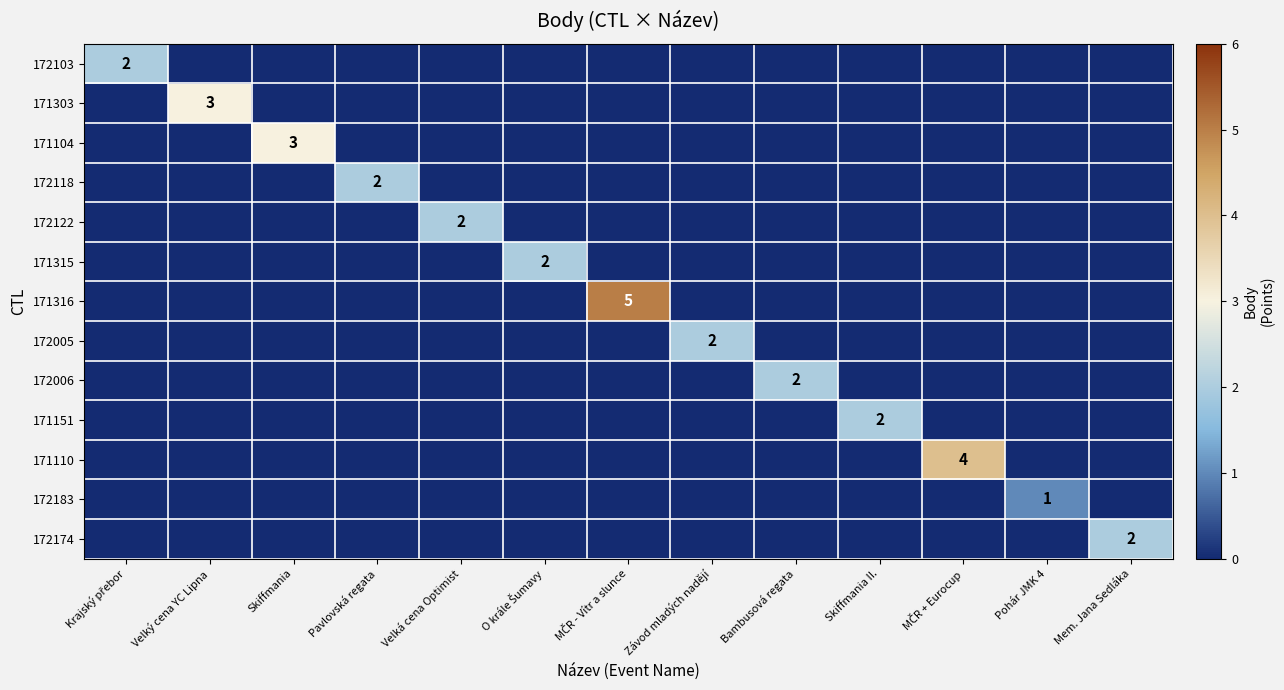

What is the difference between the maximum and minimum values in the 172006 series?

2